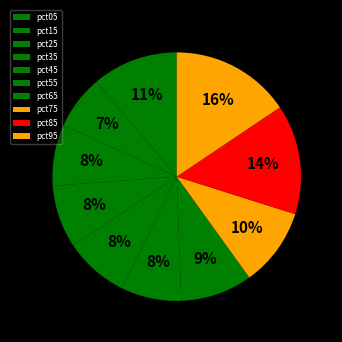

How many slices are in this pie chart?

10